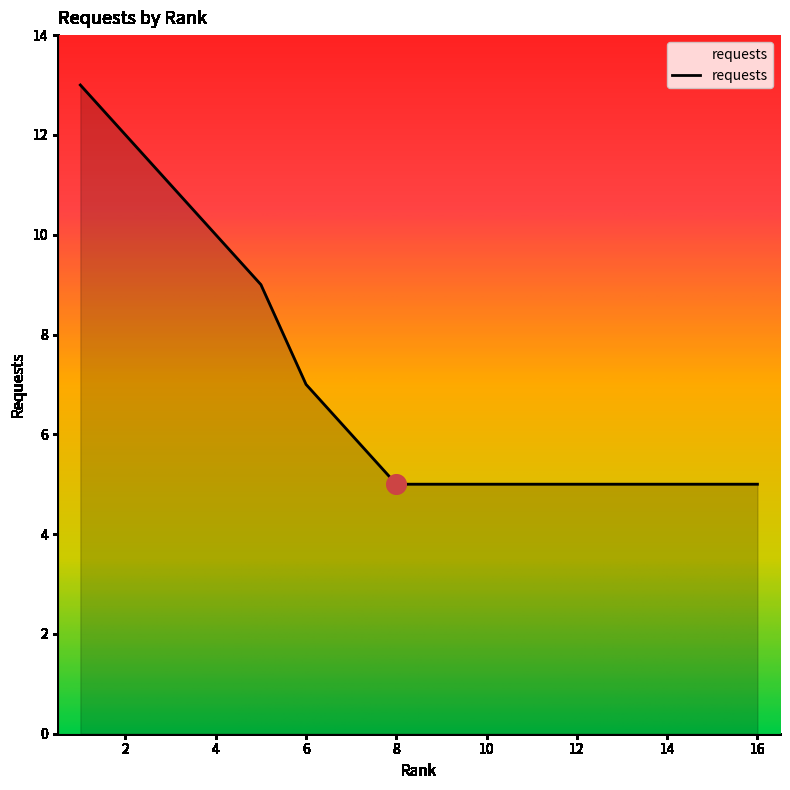

What is the difference between the maximum and minimum values?

8